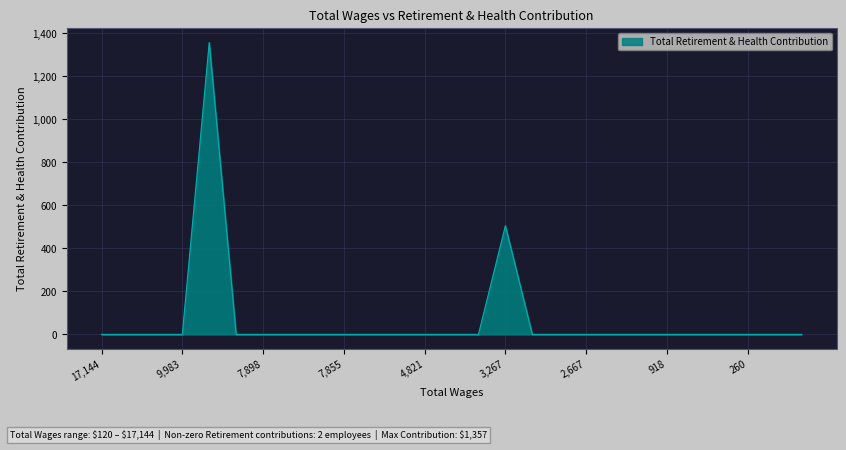

What is the difference between the maximum and minimum values?

1357